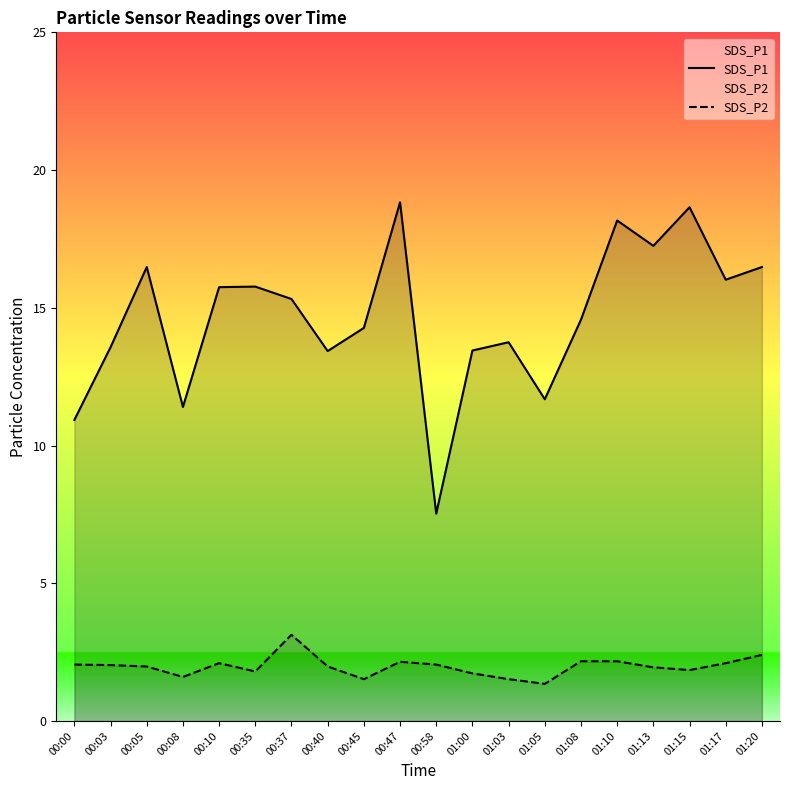

True or false: SDS_P1 and SDS_P2 cross at least once.

False